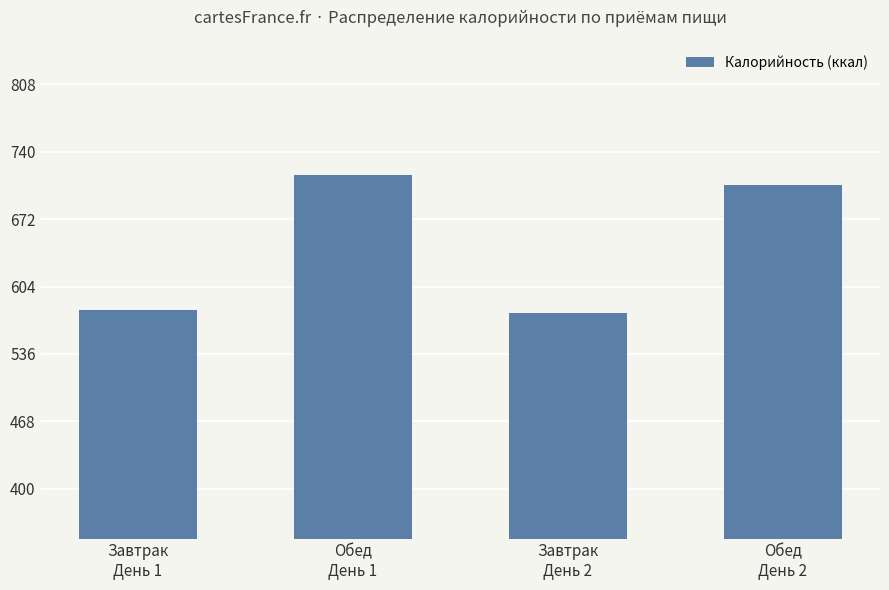

What is the difference between the maximum and second lowest values?

135.8